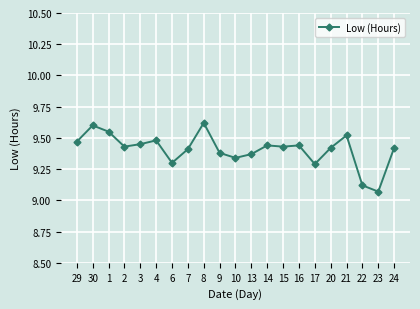

What is the sum of the values at 22 and 29?

18.6